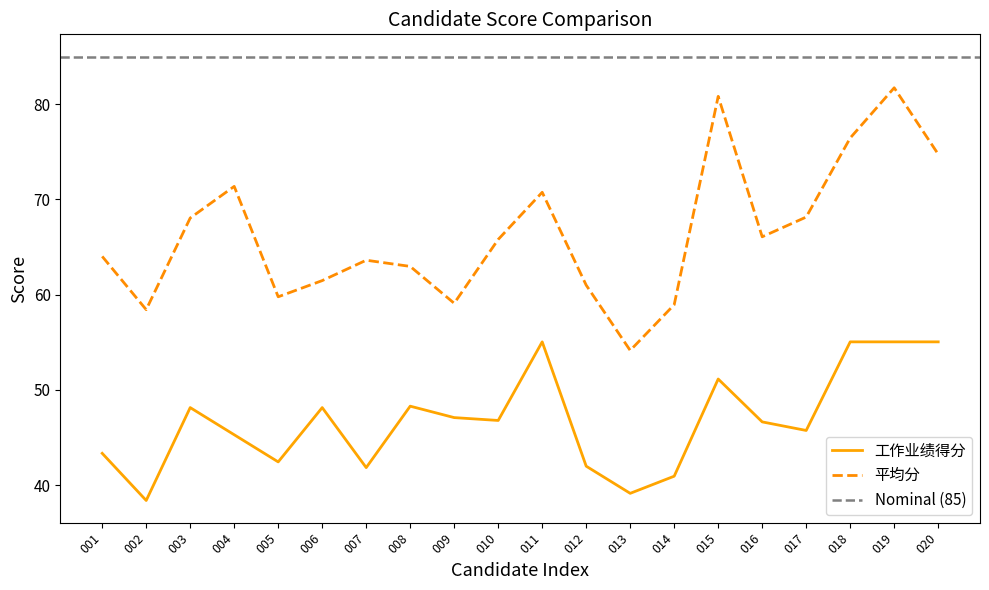

Between 013 and 006, which is larger?

006